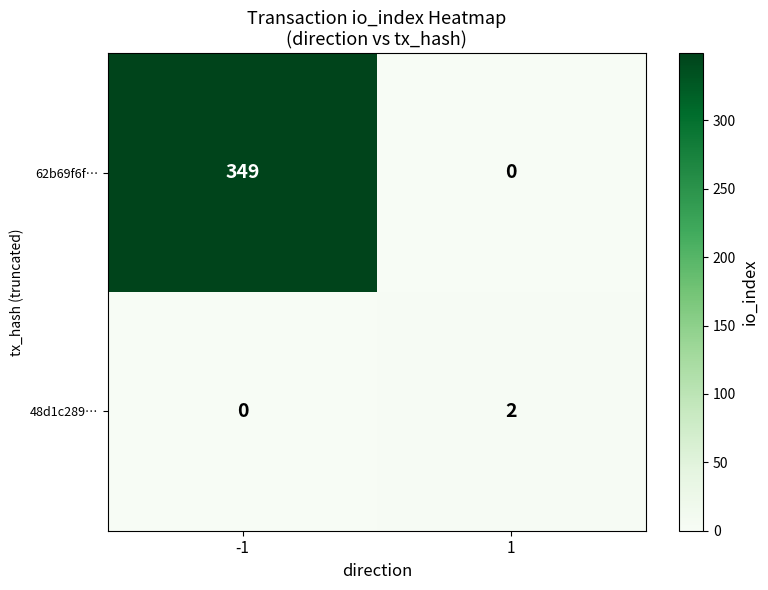

Which series has the largest total across all categories?

62b69f6f…